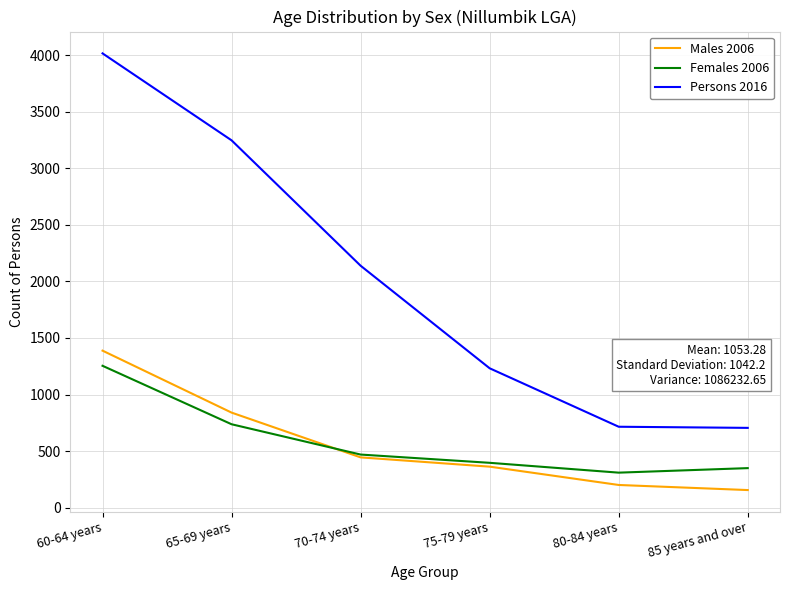

At which category does the chart reach its peak across all series?

60-64 years